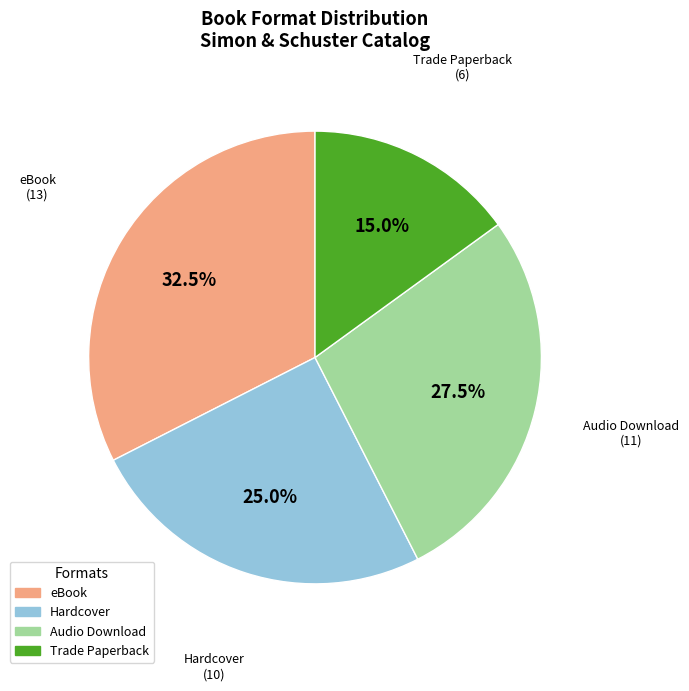

Which category has the smallest portion of the pie?

Trade Paperback